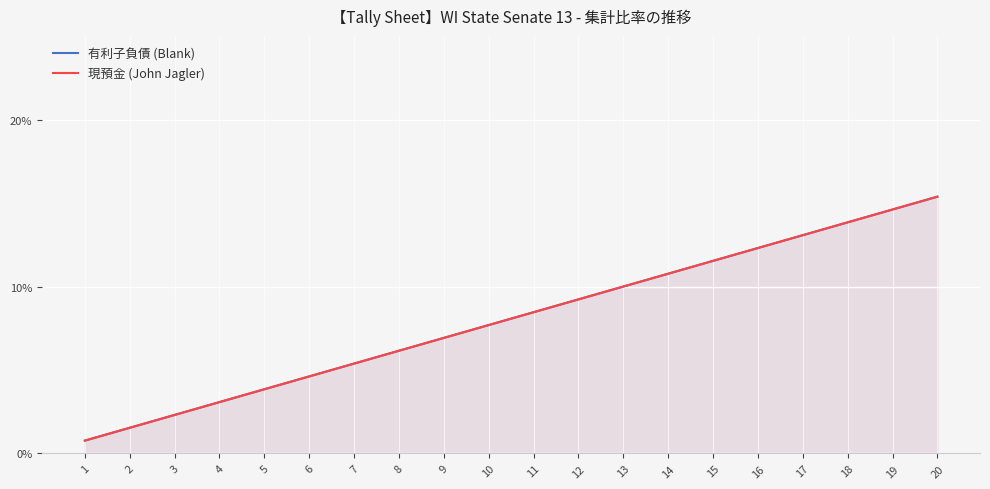

Reading right to left, what are all the values shown in this chart?

有利子負債 (Blank): 0.2	0.1	0.1	0.1	0.1	0.1	0.1	0.1	0.1	0.1	0.1	0.1	0.1	0.1	0.0	0.0	0.0	0.0	0.0	0.0
現預金 (John Jagler): 0.2	0.1	0.1	0.1	0.1	0.1	0.1	0.1	0.1	0.1	0.1	0.1	0.1	0.1	0.0	0.0	0.0	0.0	0.0	0.0